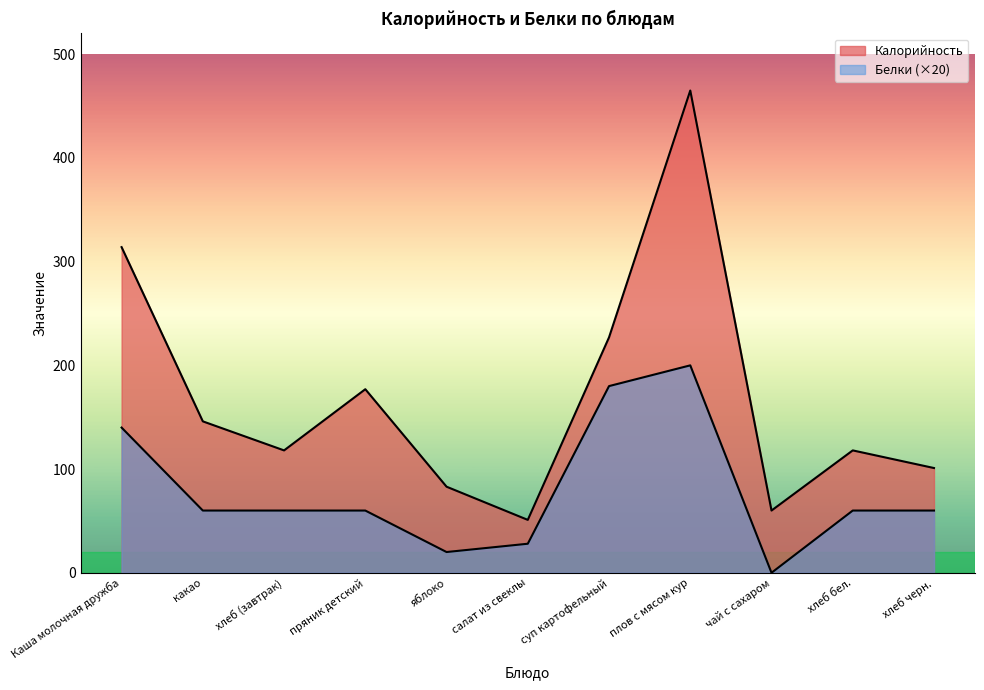

True or false: Белки and Калорийность intersect in this chart.

False